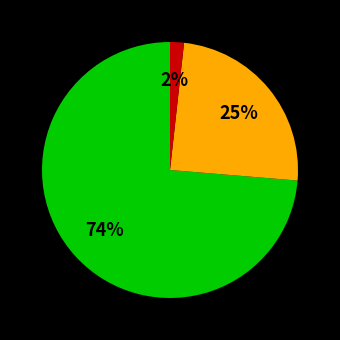

How many segments does this pie chart have?

3